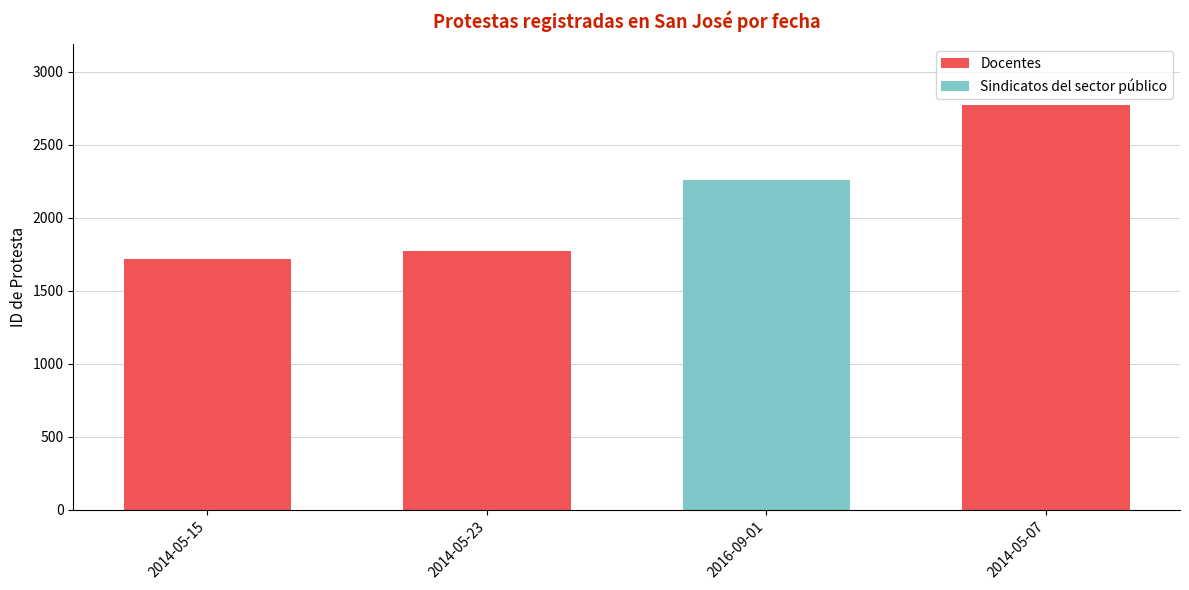

The Docentes series shows 4294 at 2014-05-07. True or false?

False